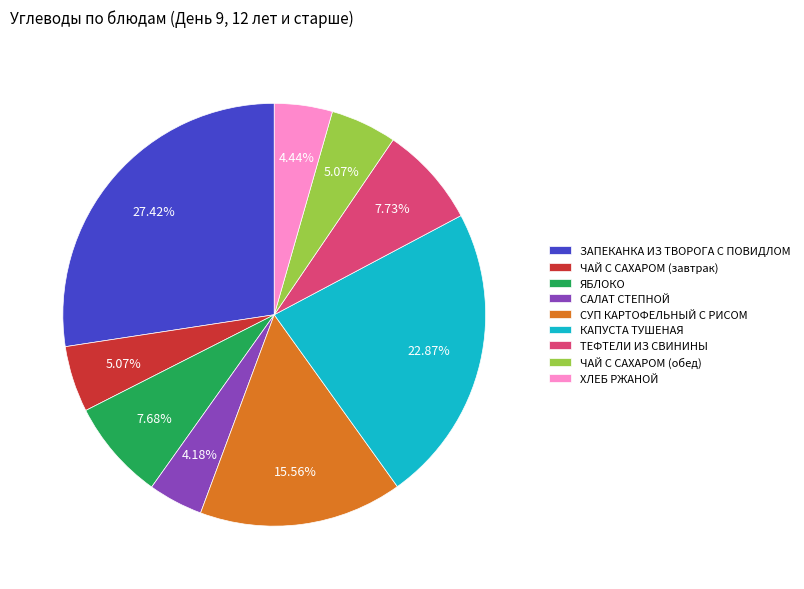

How many slices are in this pie chart?

9